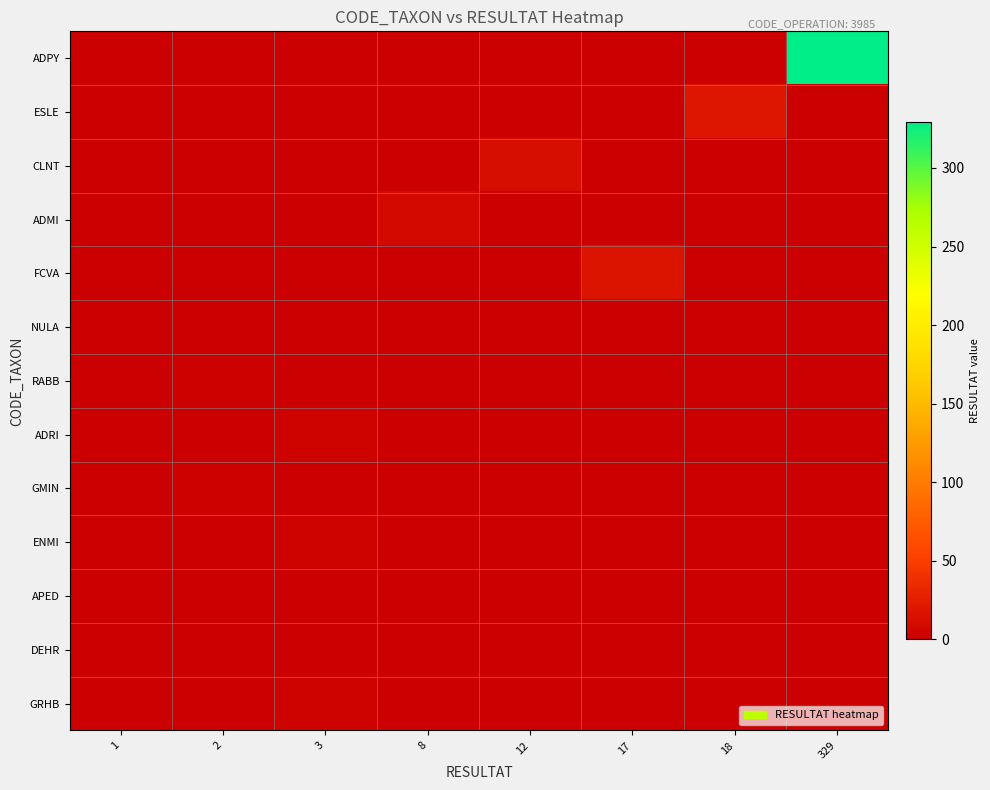

Reading left to right, list all the values displayed in this chart.

ADPY: 1=0	2=0	3=0	8=0	12=0	17=0	18=0	329=329
ESLE: 1=0	2=0	3=0	8=0	12=0	17=0	18=18	329=0
CLNT: 1=0	2=0	3=0	8=0	12=12	17=0	18=0	329=0
ADMI: 1=0	2=0	3=0	8=8	12=0	17=0	18=0	329=0
FCVA: 1=0	2=0	3=0	8=0	12=0	17=17	18=0	329=0
NULA: 1=1	2=0	3=0	8=0	12=0	17=0	18=0	329=0
RABB: 1=0	2=2	3=0	8=0	12=0	17=0	18=0	329=0
ADRI: 1=0	2=0	3=3	8=0	12=0	17=0	18=0	329=0
GMIN: 1=0	2=2	3=0	8=0	12=0	17=0	18=0	329=0
ENMI: 1=0	2=0	3=3	8=0	12=0	17=0	18=0	329=0
APED: 1=1	2=0	3=0	8=0	12=0	17=0	18=0	329=0
DEHR: 1=1	2=0	3=0	8=0	12=0	17=0	18=0	329=0
GRHB: 1=0	2=0	3=3	8=0	12=0	17=0	18=0	329=0